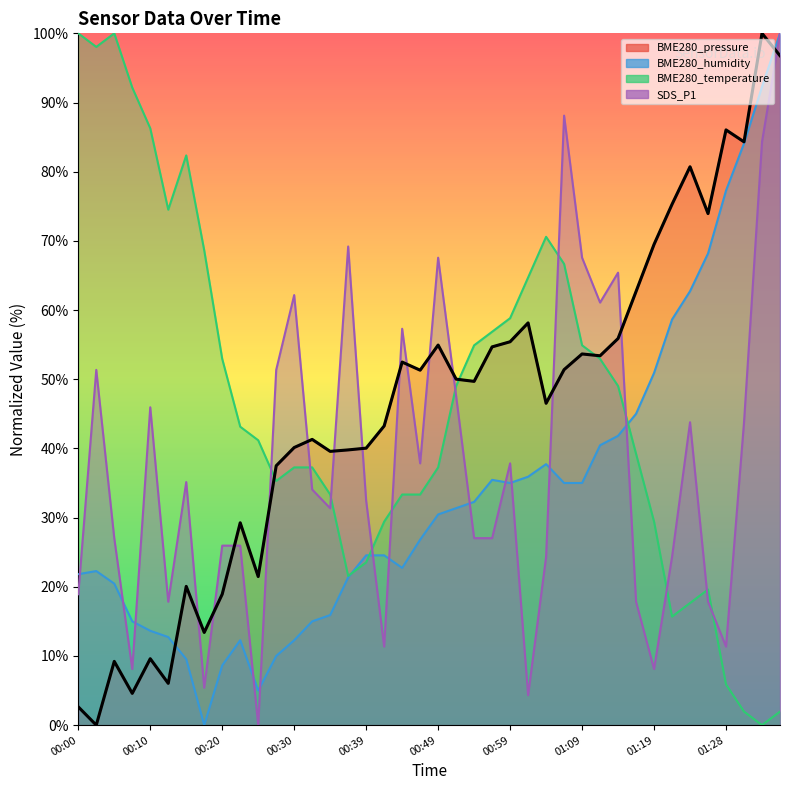

What is the difference between the values at 16 and 34?

40.7